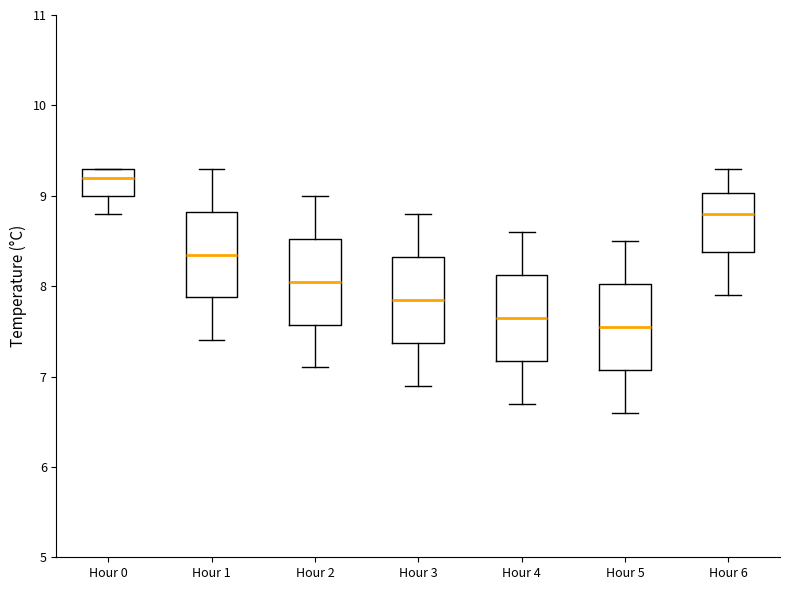

Where is the upper edge of the box for Hour 2 on the y-axis? The values are not printed on the chart, so give them approximately, as read against the axis.

8.5